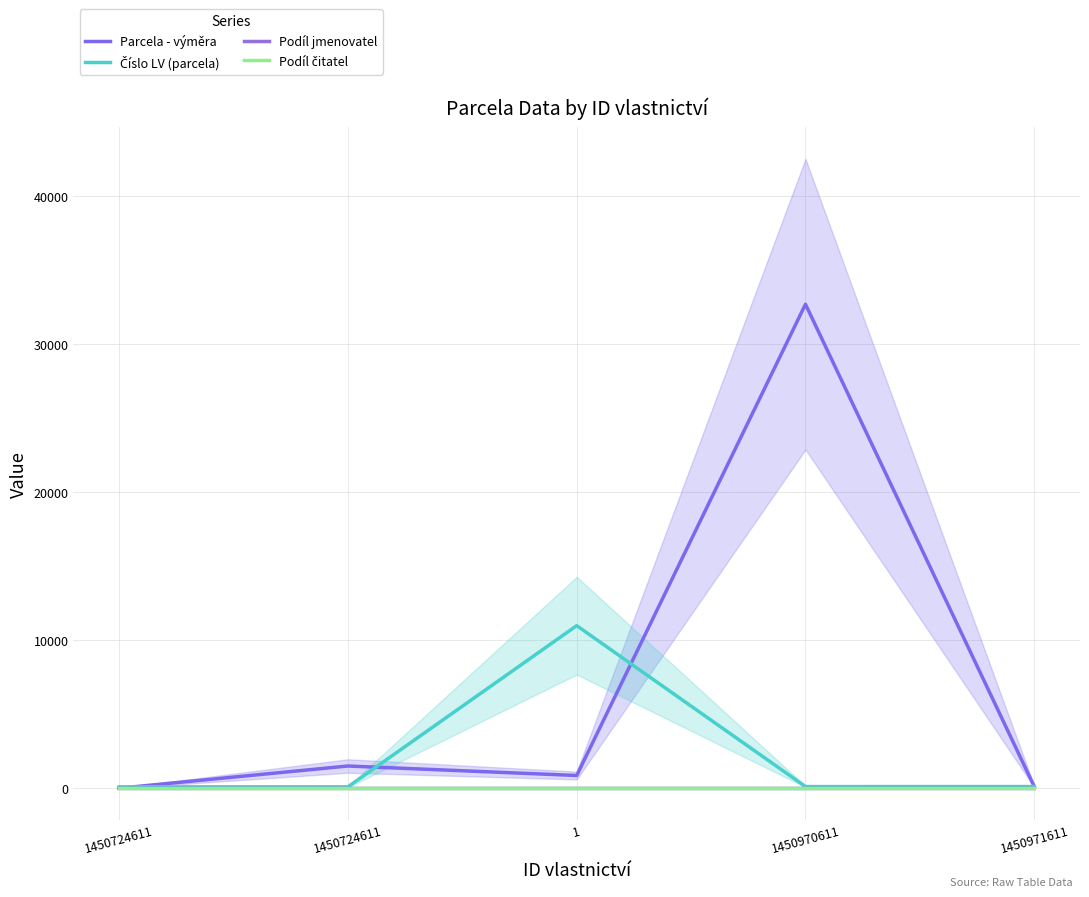

The Parcela - výměra series shows 224 at 1450971611. True or false?

False